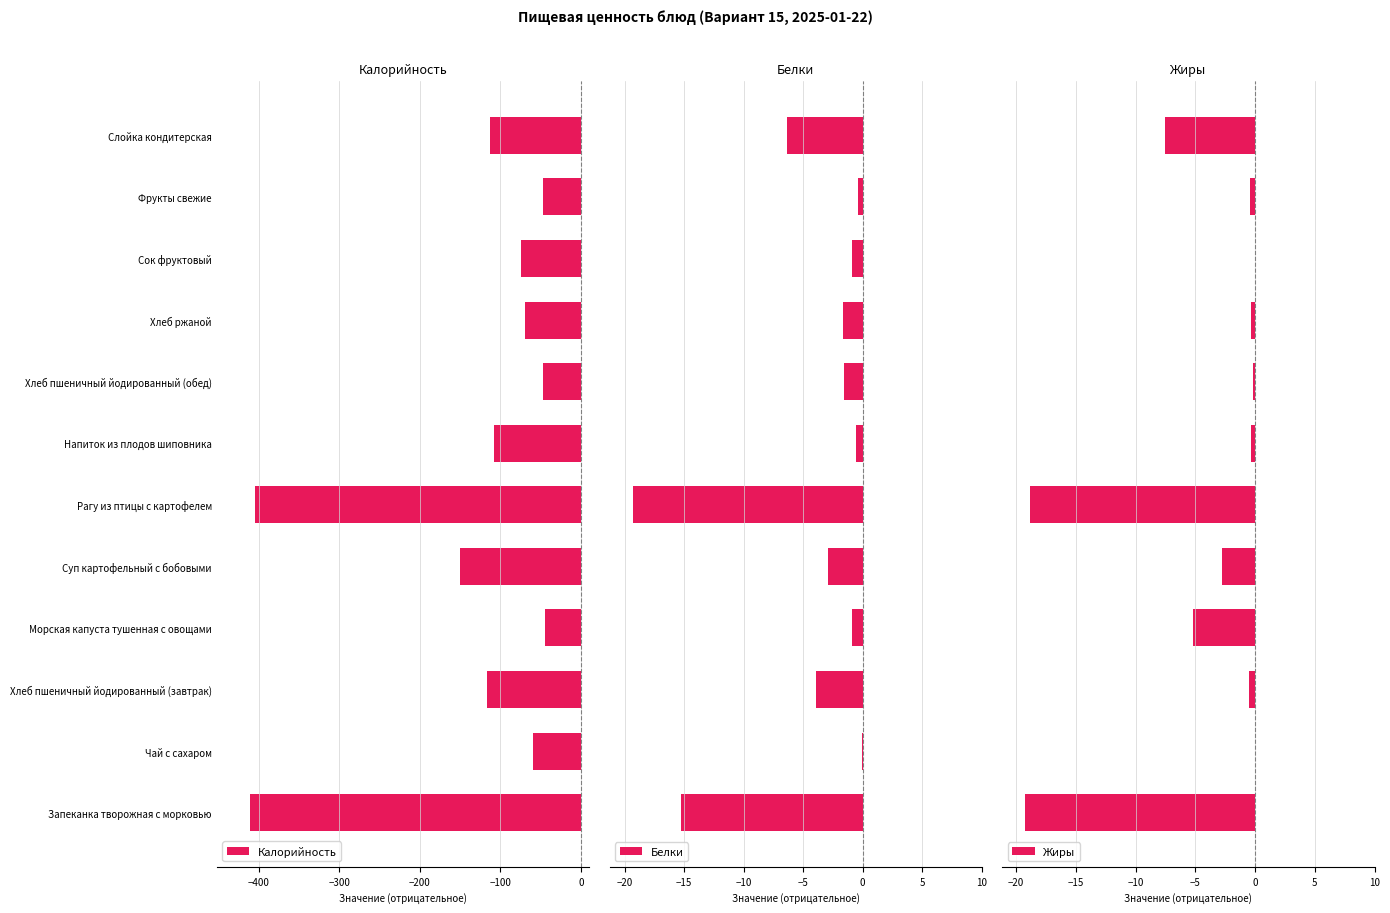

At which label is Калорийность closest to -227?

Суп картофельный с бобовыми